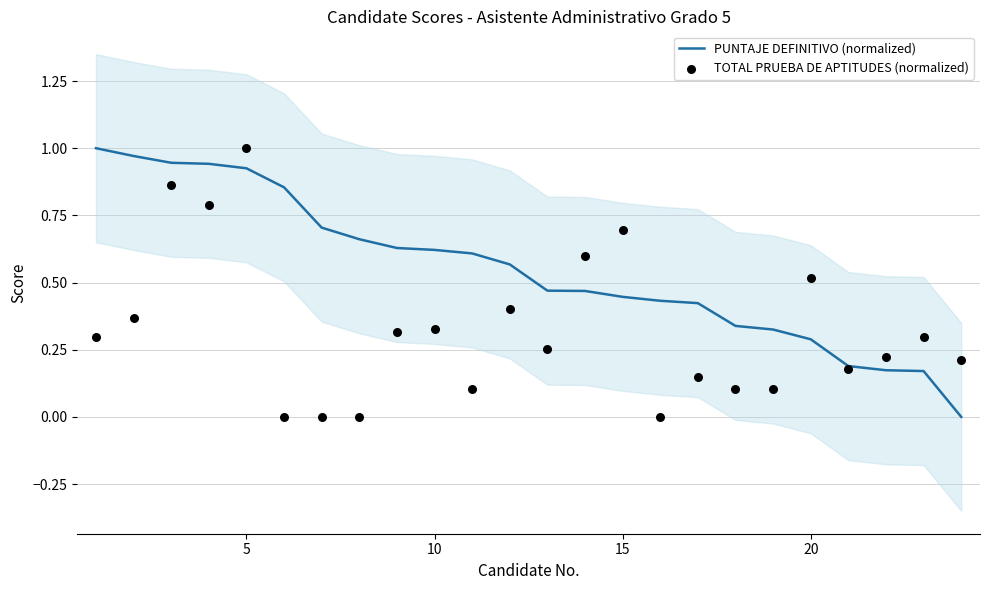

At how many categories does at least one series exceed 0?

24